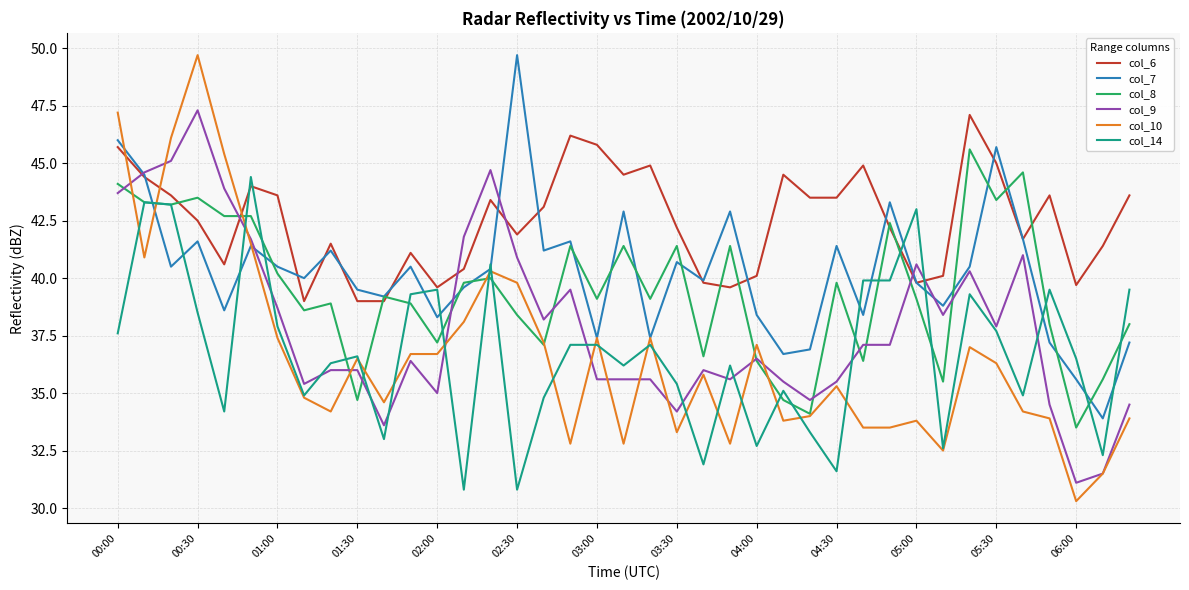

What is the smallest value displayed?

30.3